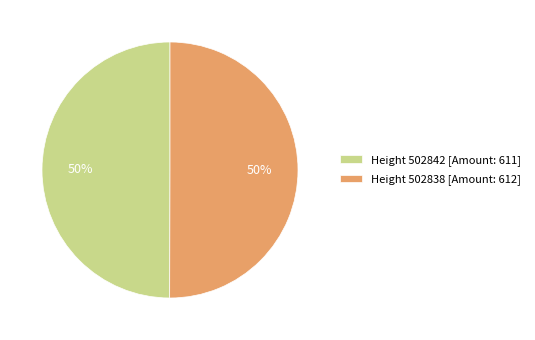

Is it true that Height 502838 [Amount: 612] is 61% of the pie?

False